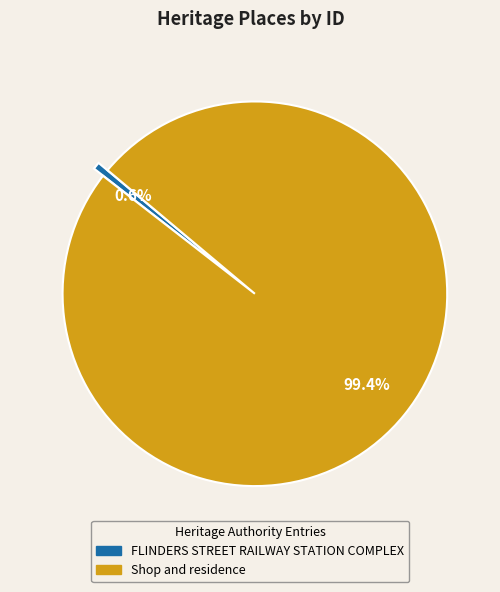

Does FLINDERS STREET RAILWAY STATION COMPLEX account for over 50% of the chart?

No